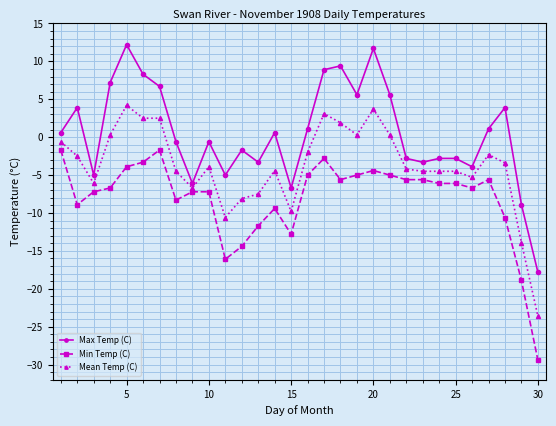

List the series in order of their peak value, highest first.

Max Temp (C), Mean Temp (C), Min Temp (C)